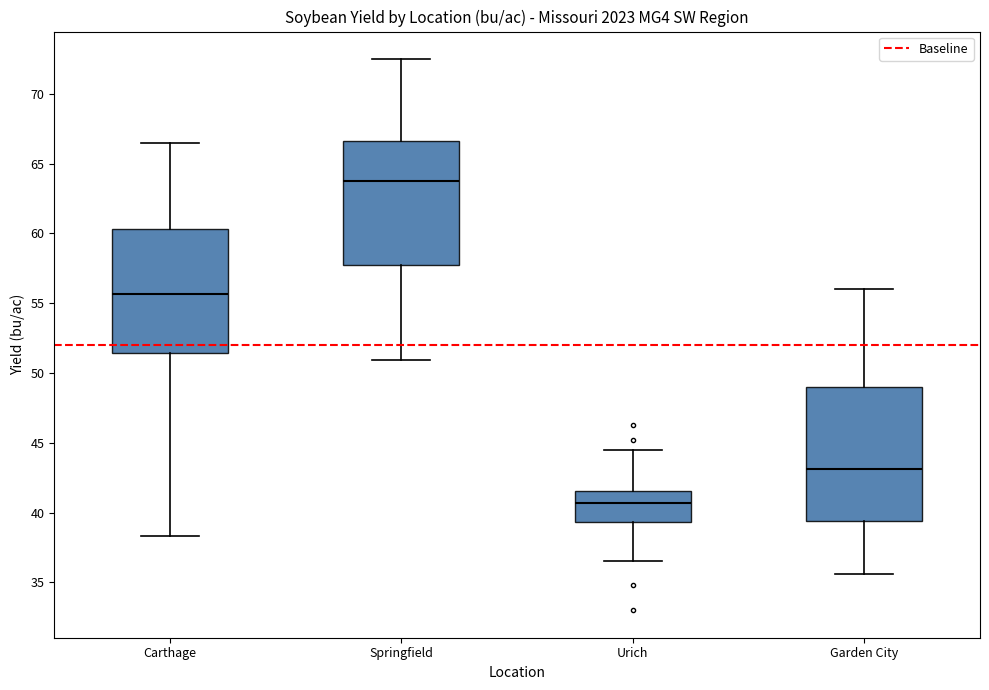

Comparing the boxes themselves (not the whiskers), which one is the tallest?

Garden City